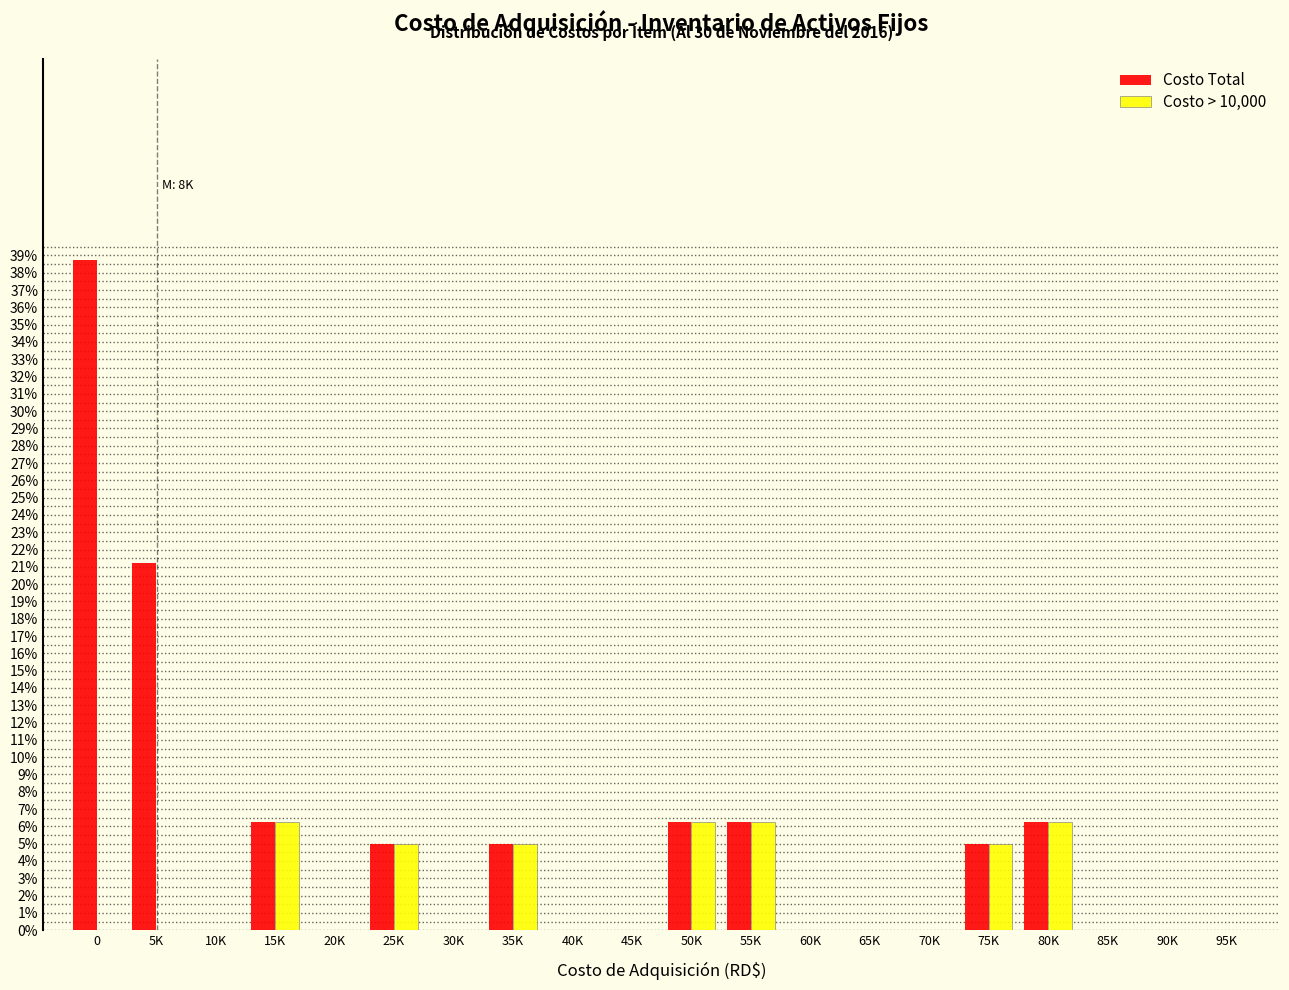

Where is Costo Total nearest to the value 19?

5K